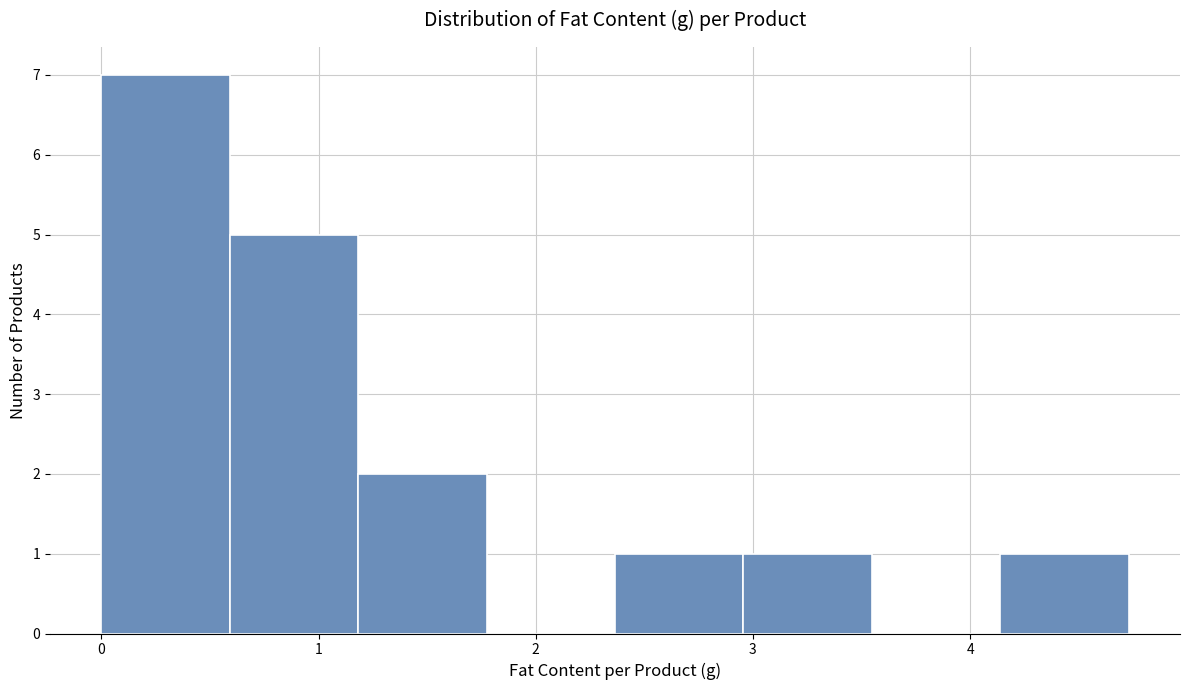

Reading left to right, list every bar in this chart as the range it spans on the x-axis followed by its height. Neither the bar edges nor the heights are printed on the chart, so give them approximately, as read against the axes.

0.0 to 0.6: 7
0.6 to 1.2: 5
1.2 to 1.8: 2
1.8 to 2.4: 0
2.4 to 3.0: 1
3.0 to 3.5: 1
3.5 to 4.1: 0
4.1 to 4.7: 1